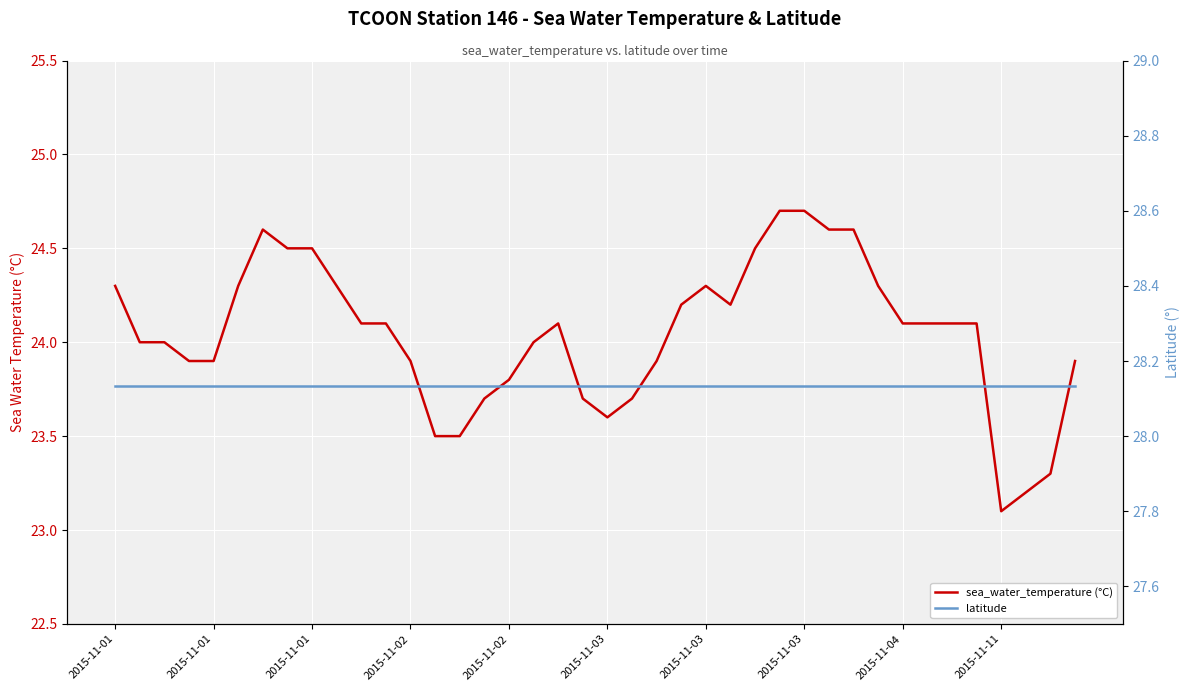

Is the value of latitude at 18 greater than the value of sea_water_temperature (°C) at 2015-11-01?

Yes